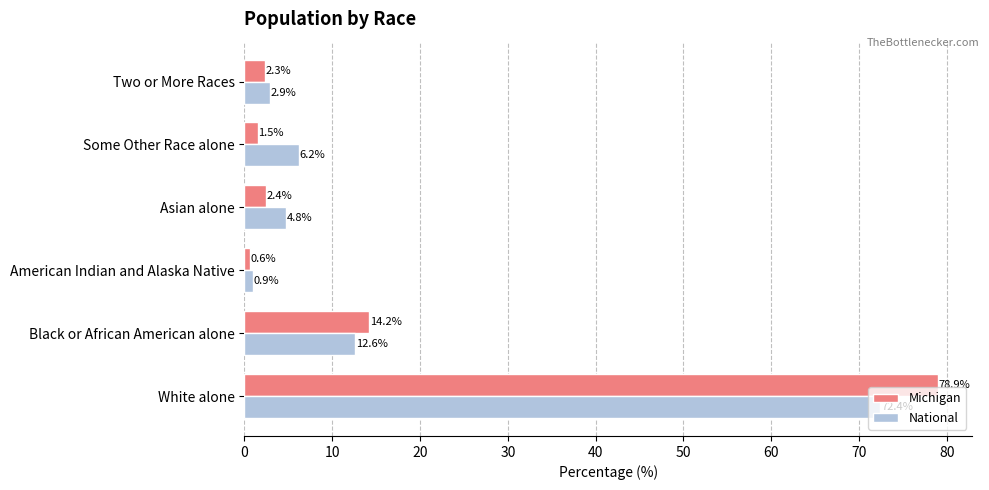

What is the difference between the maximum and second lowest values in the National series?

69.5